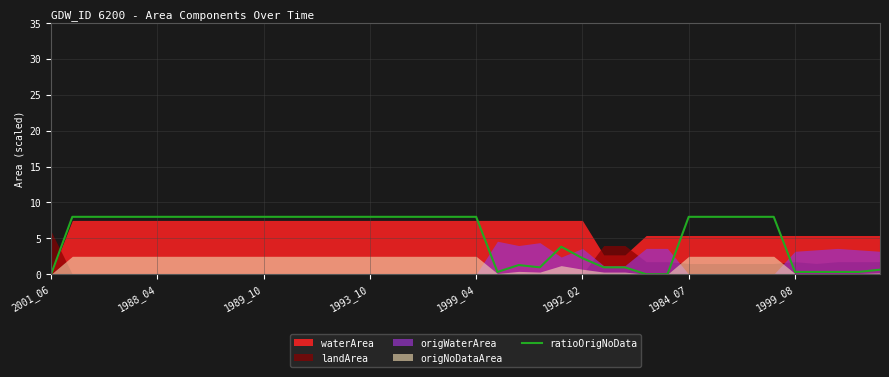

Is it true that the value at 38 is 0.3?

True